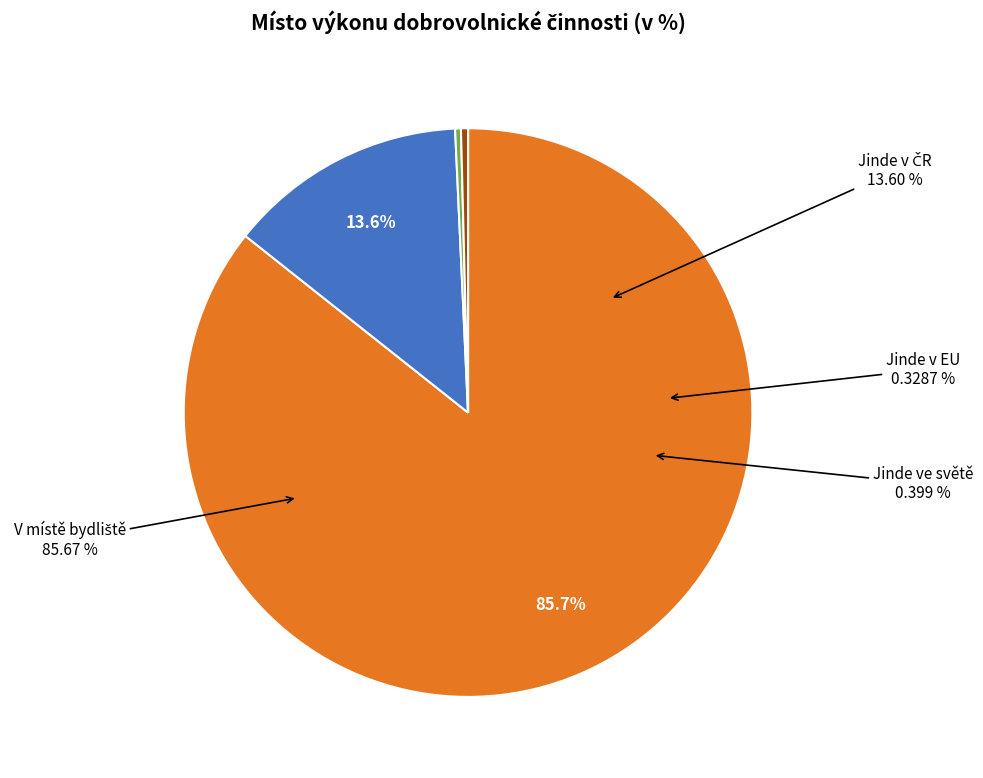

What is the smallest slice in the pie chart?

Jinde v EU